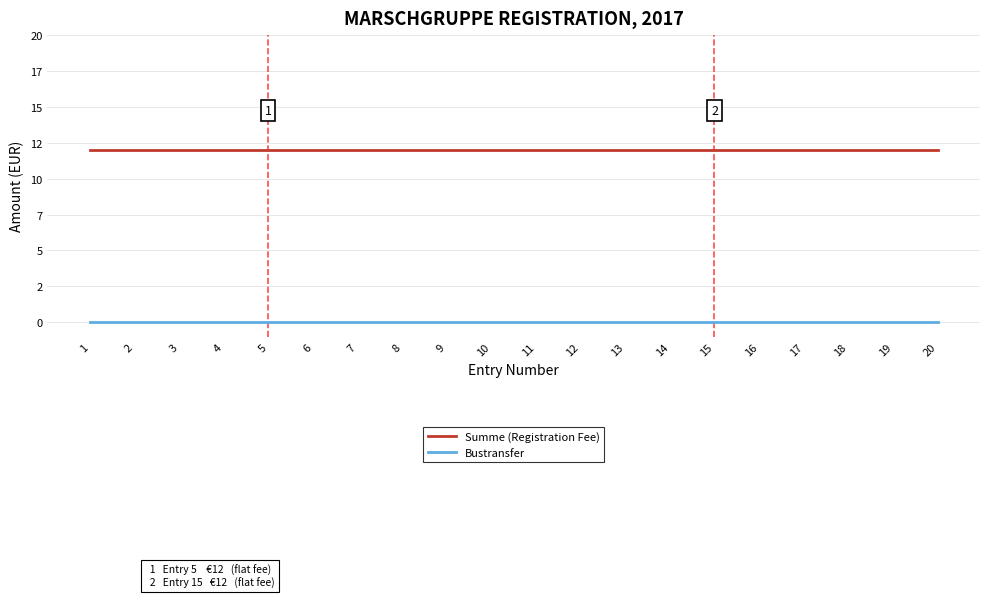

Does the chart have visible grid lines?

Yes